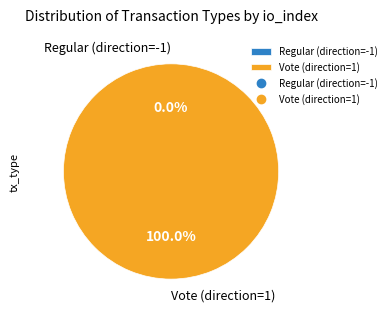

The Vote (direction=1) slice represents 91% of the pie. True or false?

False